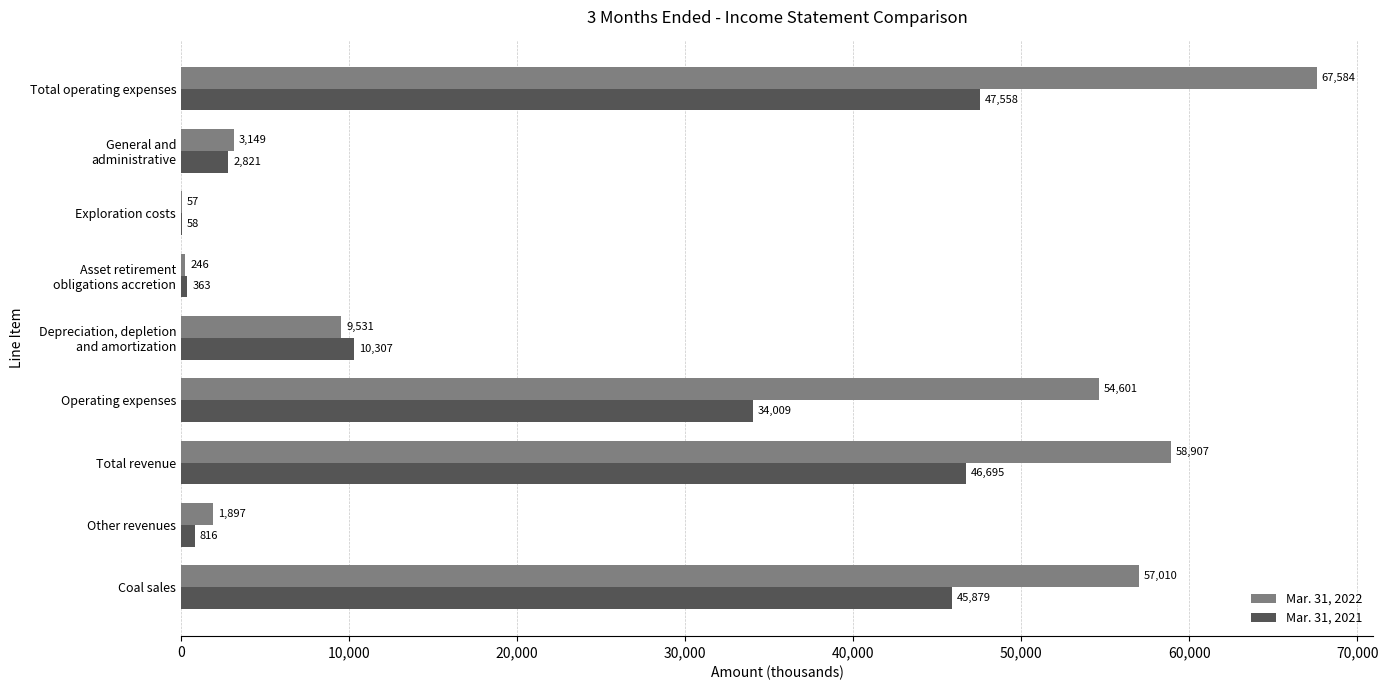

Which series has the largest total across all categories?

Mar. 31, 2022